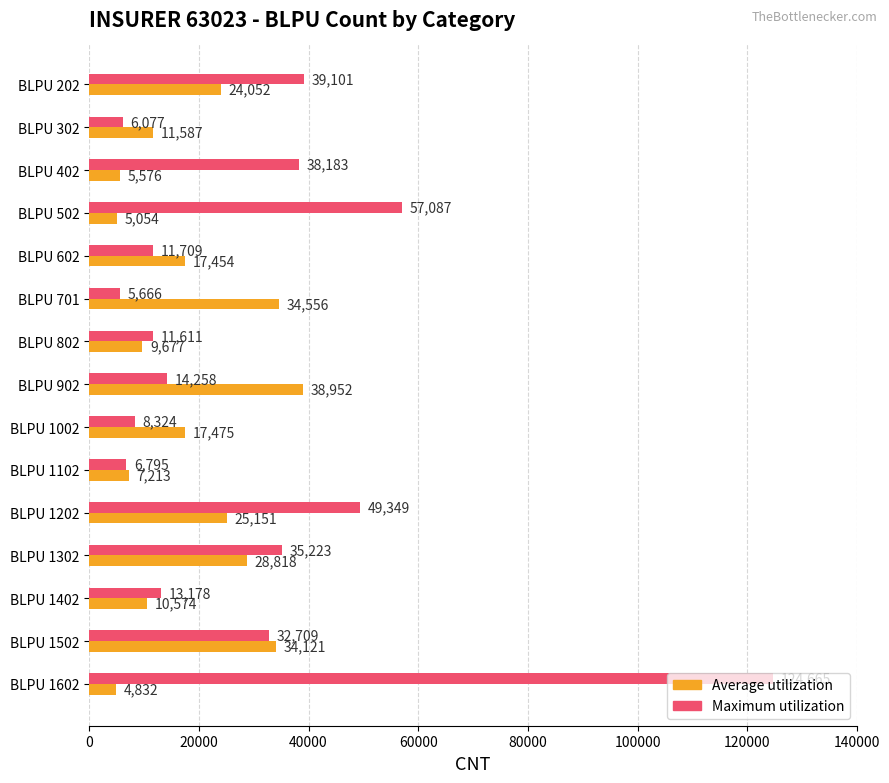

How many data points in Average utilization are less than 17454?

7